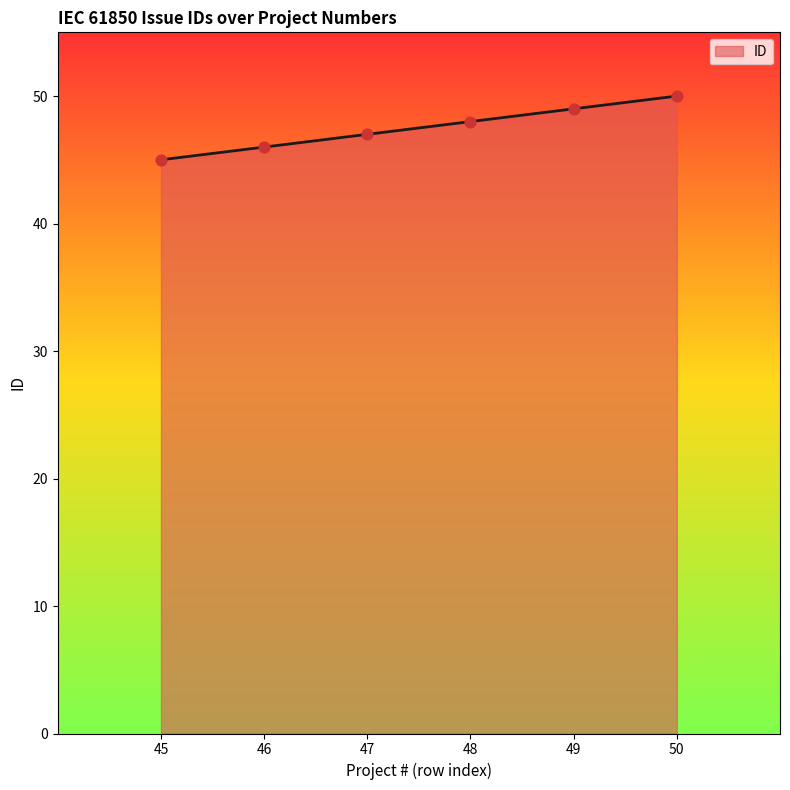

Between 47 and 50, which is larger?

50